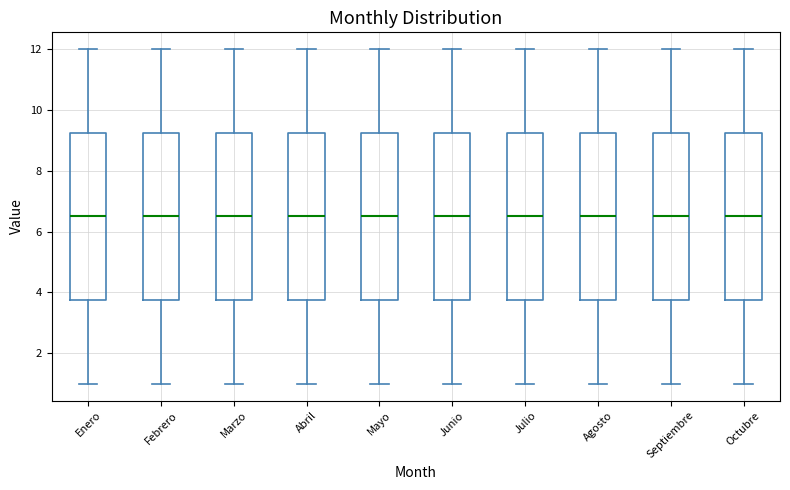

Where is the lower edge of the box for Mayo on the y-axis? The values are not printed on the chart, so give them approximately, as read against the axis.

3.8